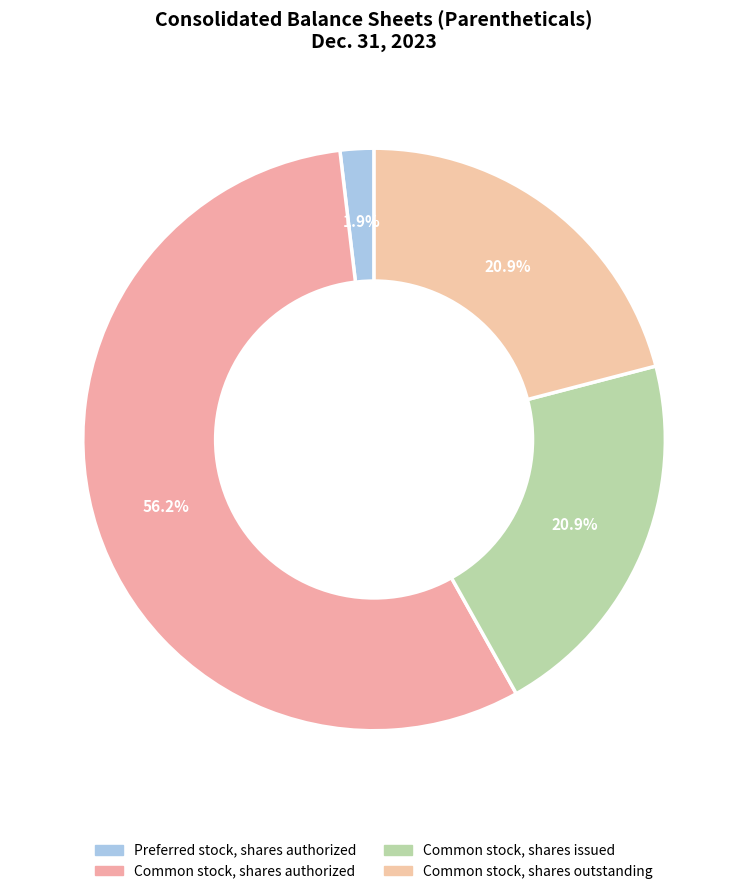

How many slices are in this pie chart?

4